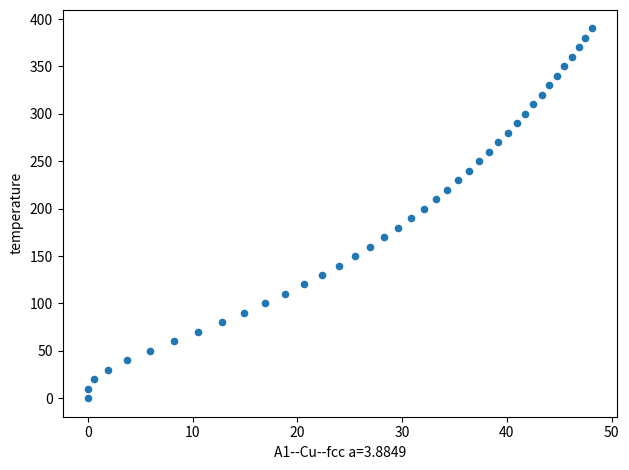

What is the range of Y values (max minus min)?

390